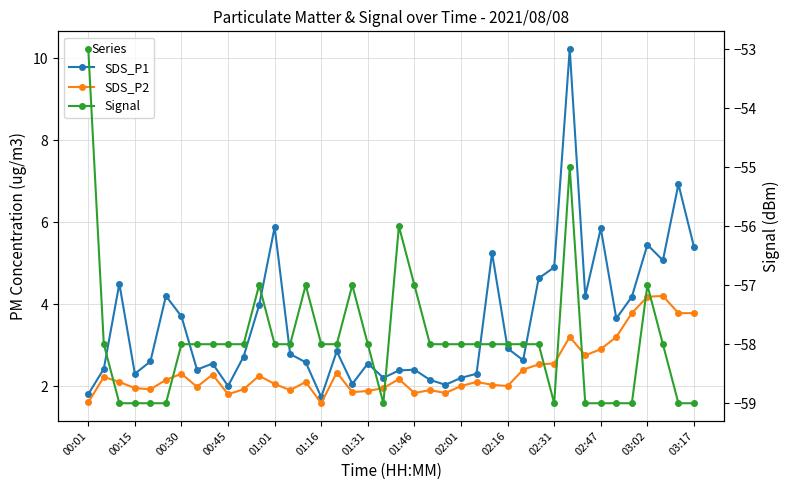

Count the number of categories in the chart.

40